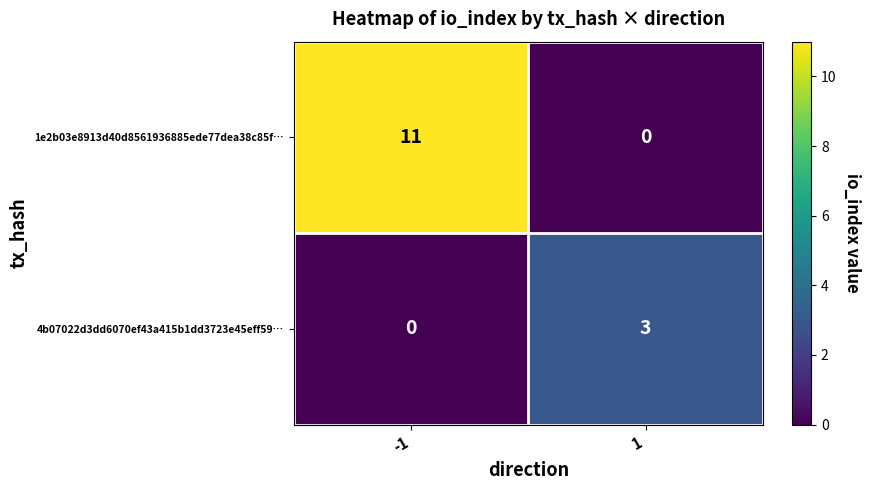

What is the approximate value of 4b07022d3dd6070ef43a415b1dd3723e45eff59… at 1?

3